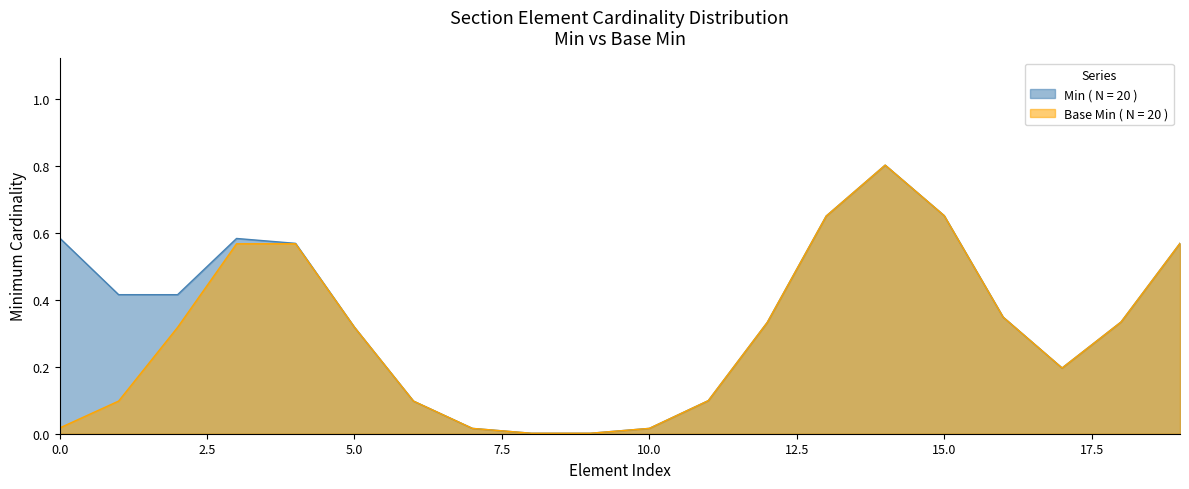

List the series in order of their overall mean, highest first.

Min ( N = 20 ), Base Min ( N = 20 )